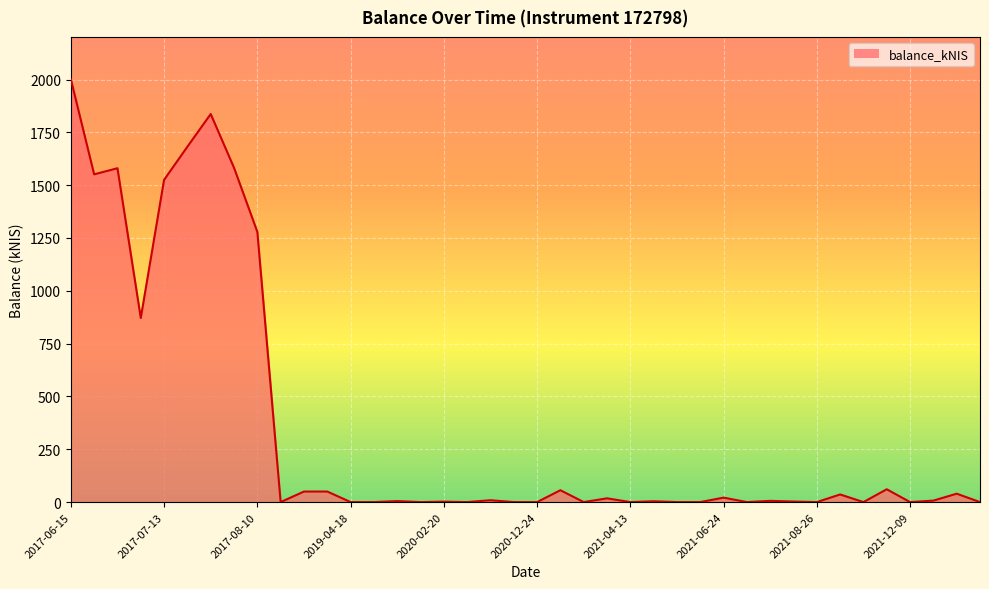

What is the maximum value shown in the chart?

2001.5